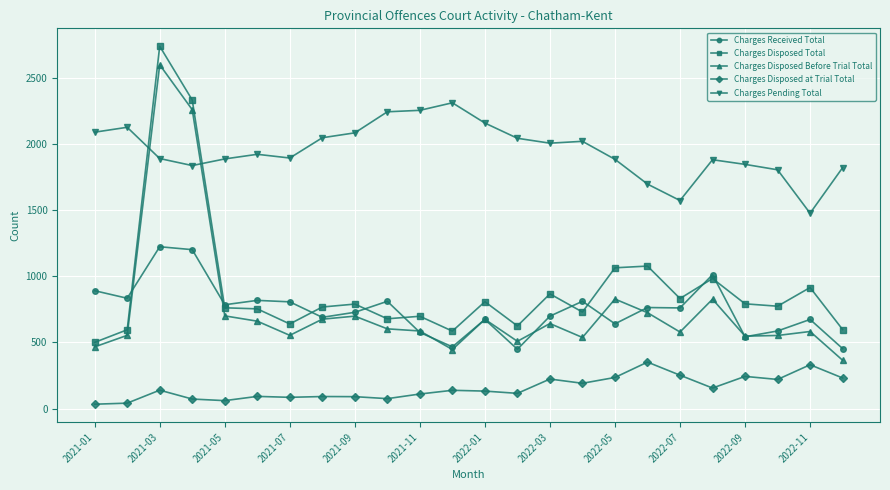

List the series in order of their peak value, lowest first.

Charges Disposed at Trial Total, Charges Received Total, Charges Pending Total, Charges Disposed Before Trial Total, Charges Disposed Total